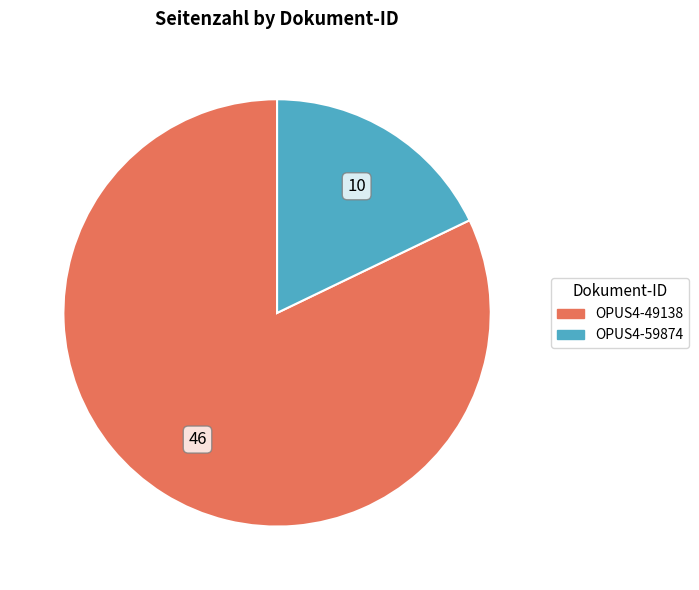

How many slices are in this pie chart?

2